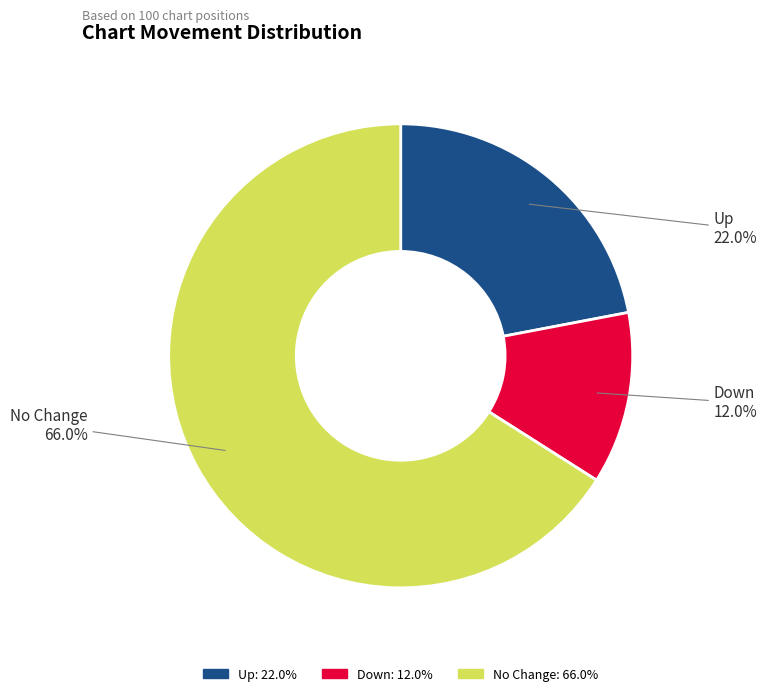

Is there a majority slice in this chart?

Yes